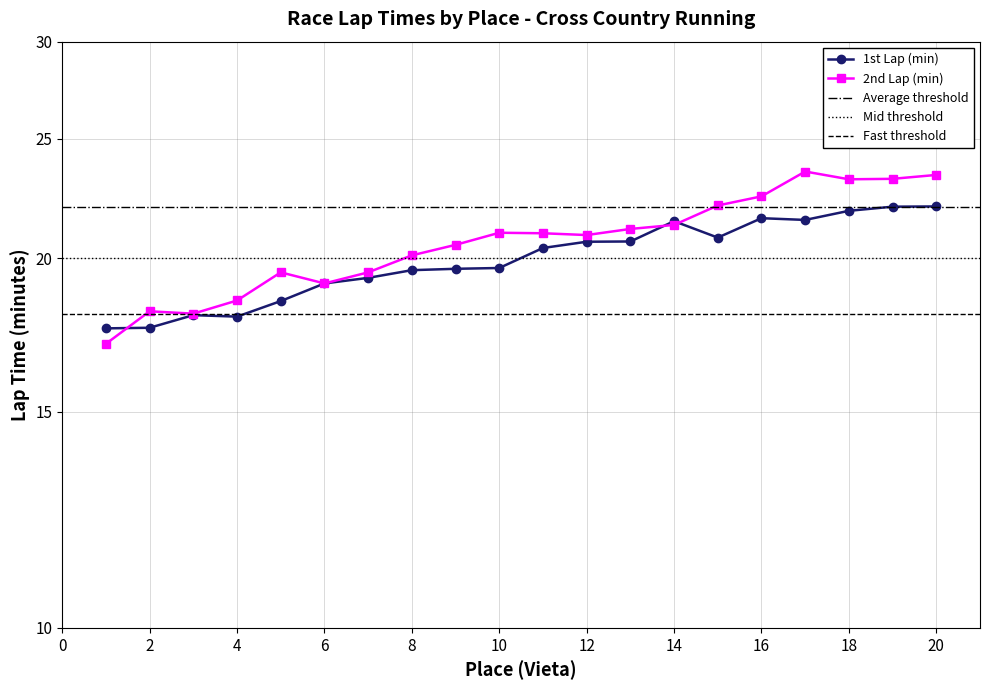

What is the sum of the 2nd Lap (min) values at 15 and 19?

45.3